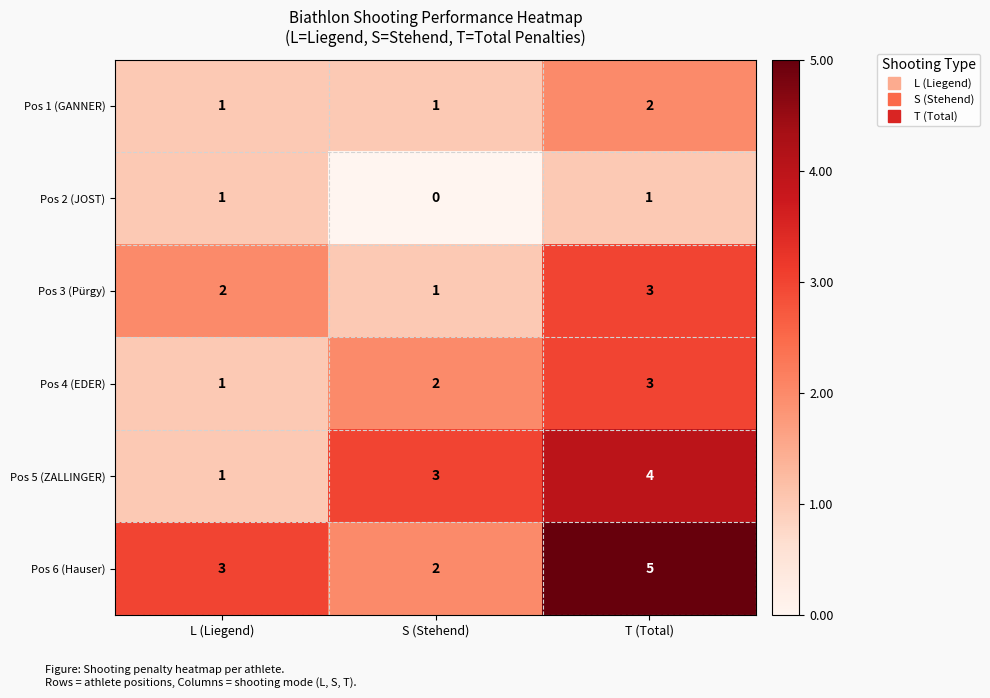

How many values in the Pos 5 (ZALLINGER) series are below 3?

1